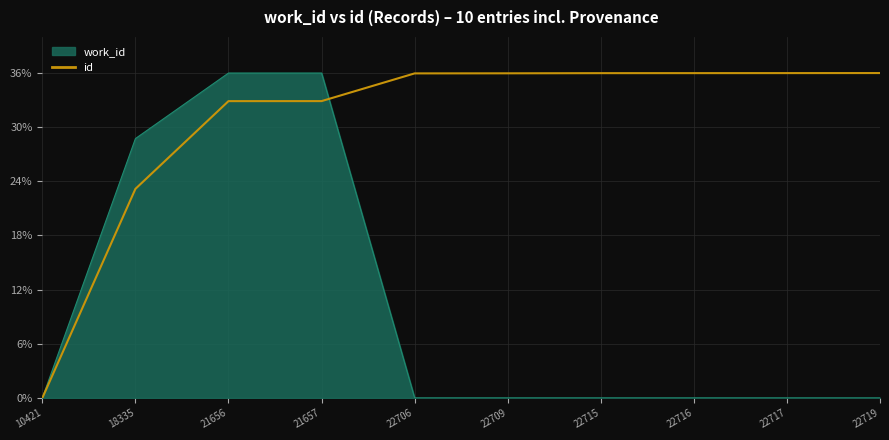

At which label does id reach its minimum?

10421